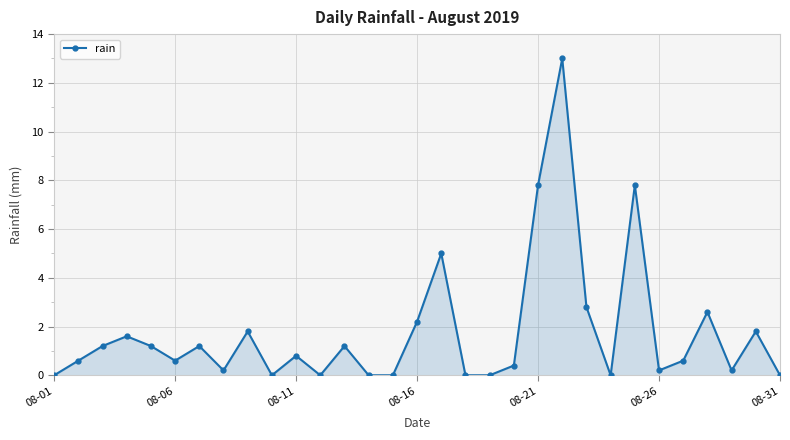

What is the greatest value displayed?

13.0